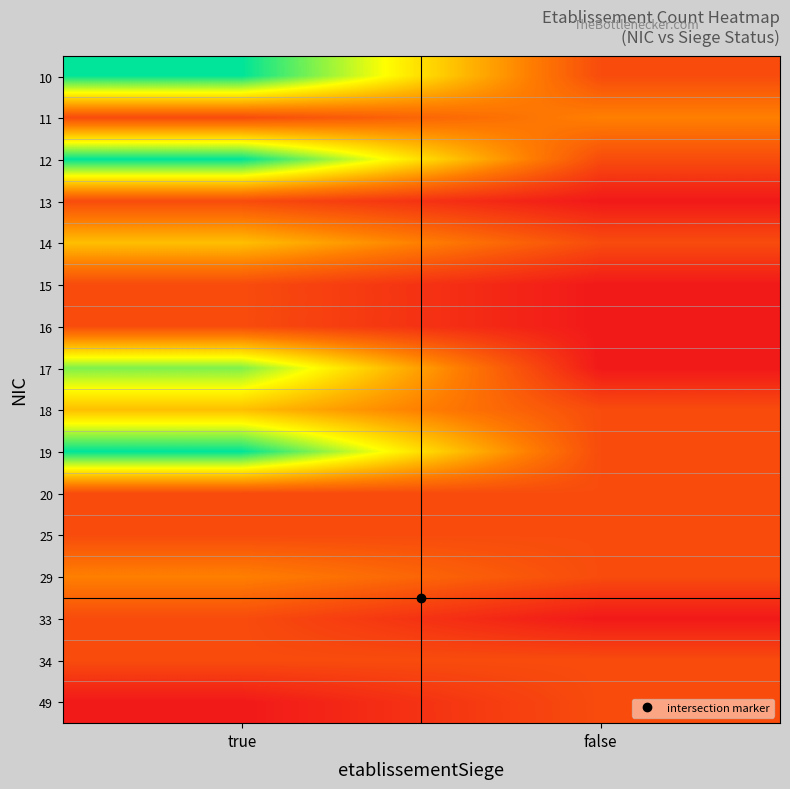

What is the maximum value shown in the chart?

6